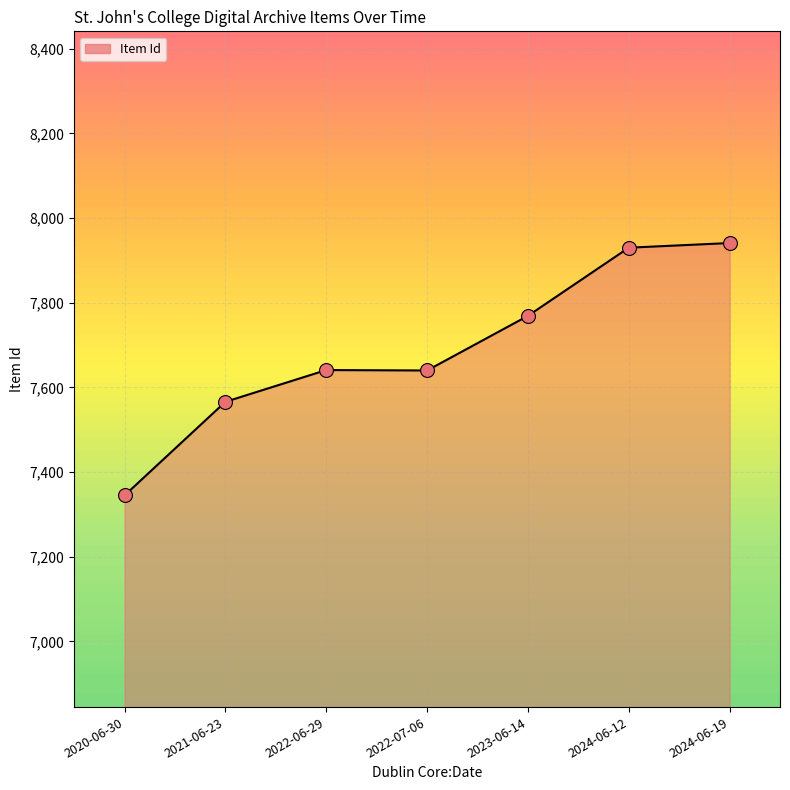

Between 2022-07-06 and 2024-06-19, which is larger?

2024-06-19